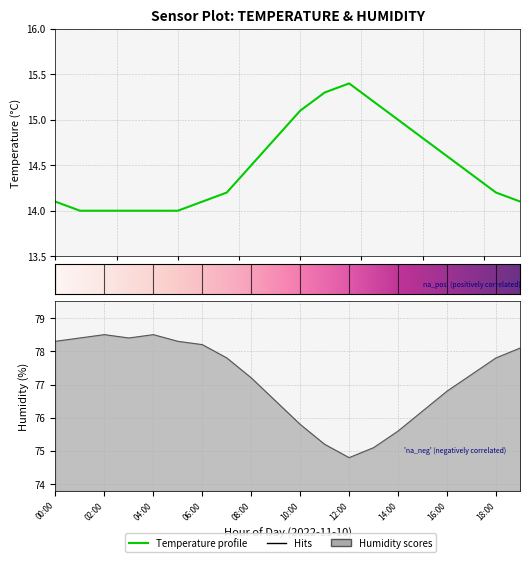

What is the greatest value displayed?

78.5